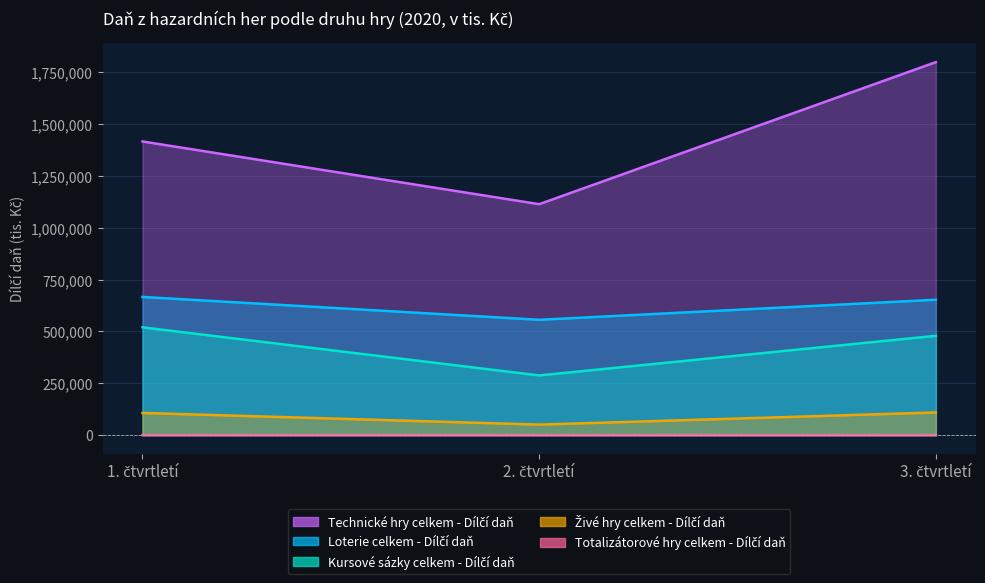

Reading left to right, what are all the values shown in this chart?

Loterie celkem - Dílčí daň: 1. čtvrtletí=666453	2. čtvrtletí=556245	3. čtvrtletí=652978
Kursové sázky celkem - Dílčí daň: 1. čtvrtletí=519930	2. čtvrtletí=287817	3. čtvrtletí=479022
Technické hry celkem - Dílčí daň: 1. čtvrtletí=1416635	2. čtvrtletí=1114023	3. čtvrtletí=1799341
Živé hry celkem - Dílčí daň: 1. čtvrtletí=106825	2. čtvrtletí=50593	3. čtvrtletí=109141
Totalizátorové hry celkem - Dílčí daň: 1. čtvrtletí=296	2. čtvrtletí=132	3. čtvrtletí=0